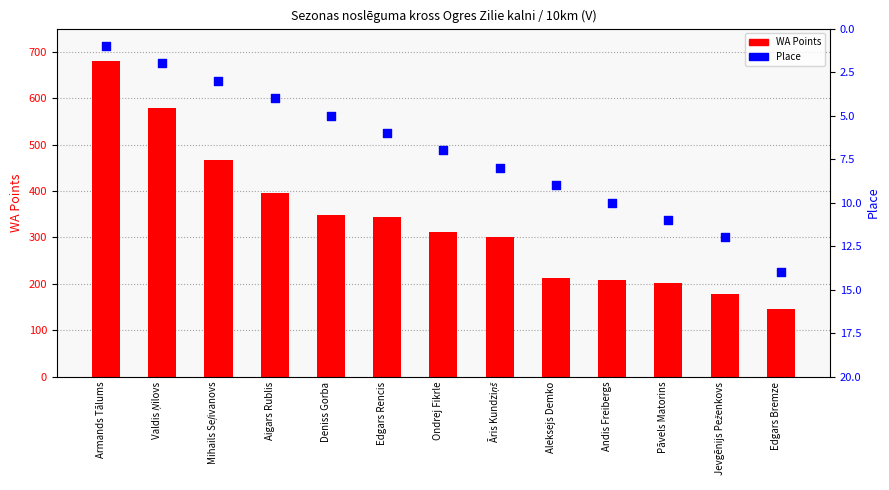

Which series has the widest spread of Y values?

WA Points